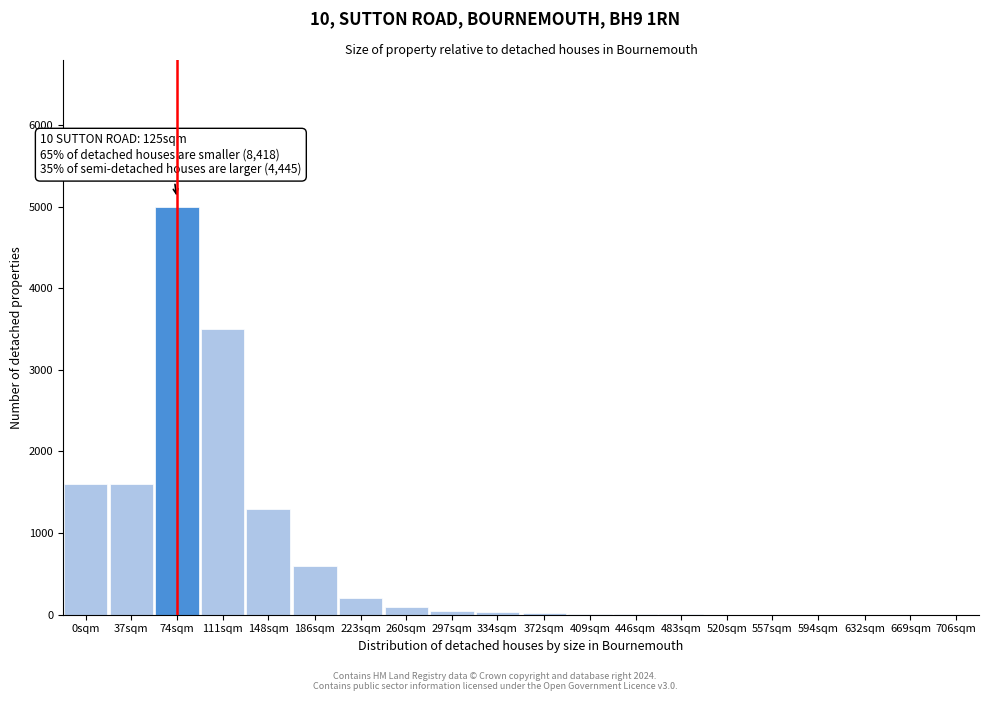

Is it true that the value at 111sqm is 3500?

True